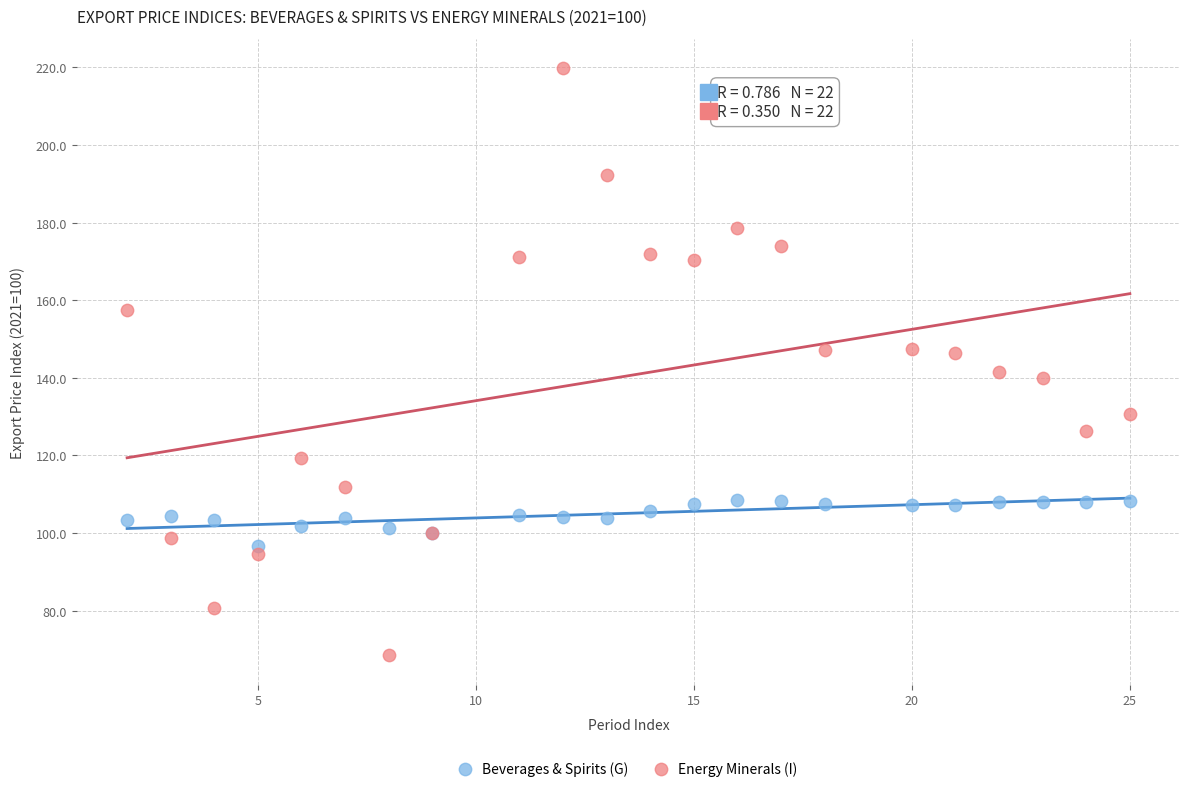

What are all the series names shown in the legend?

Beverages & Spirits (G), Energy Minerals (I)